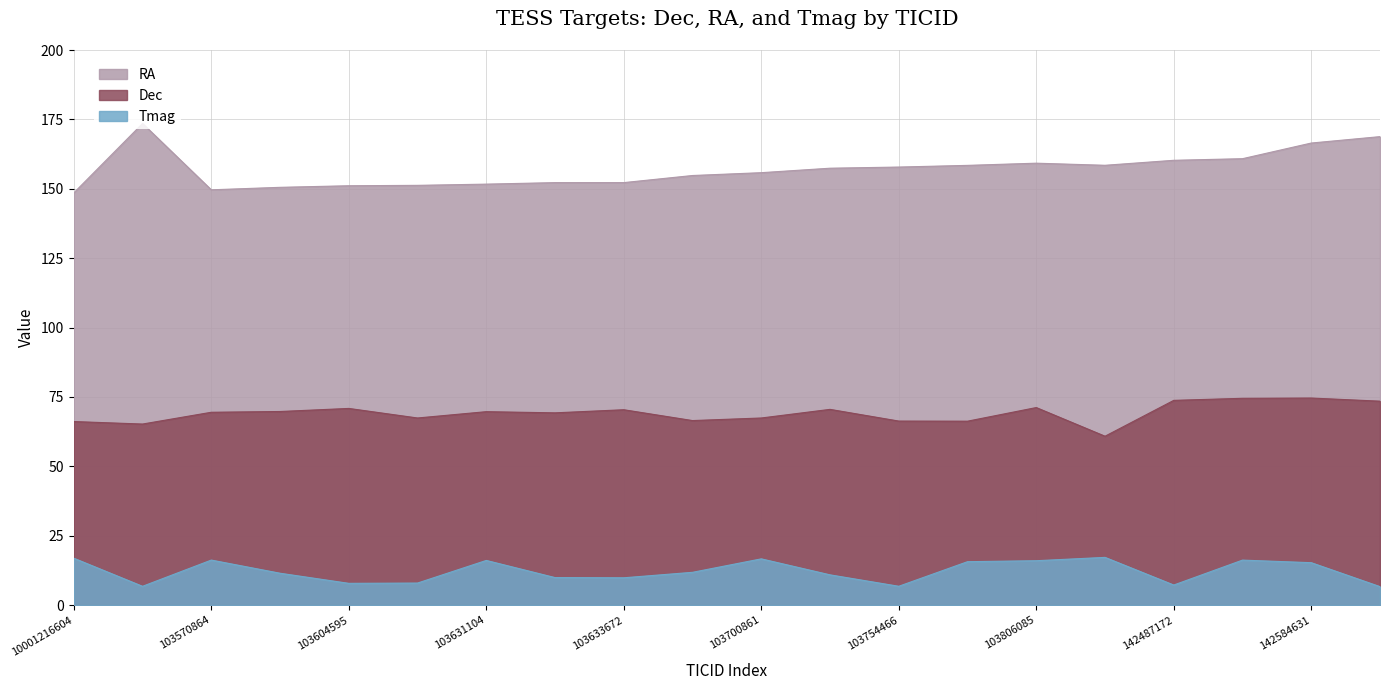

How many values in the Tmag series exceed 11?

11